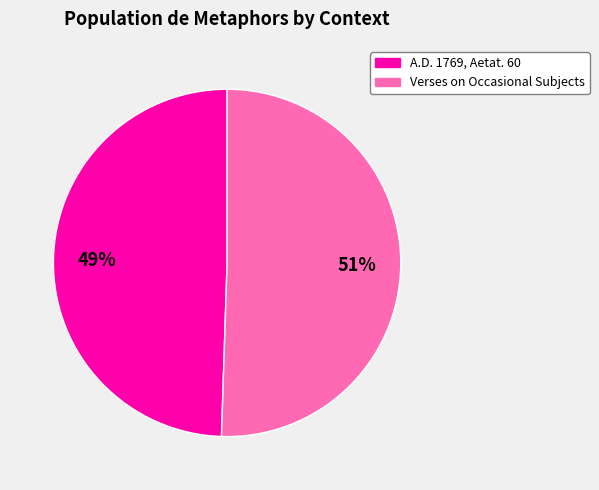

Combined, do Verses on Occasional Subjects and A.D. 1769, Aetat. 60 account for over 50%?

Yes